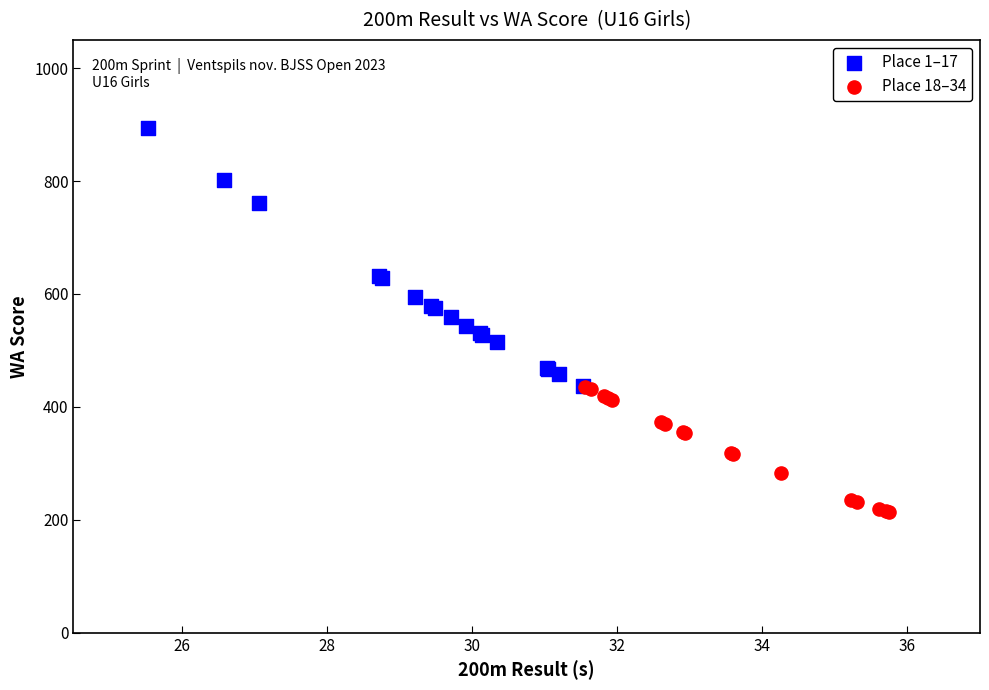

What are all the series names shown in the legend?

Place 1–17, Place 18–34